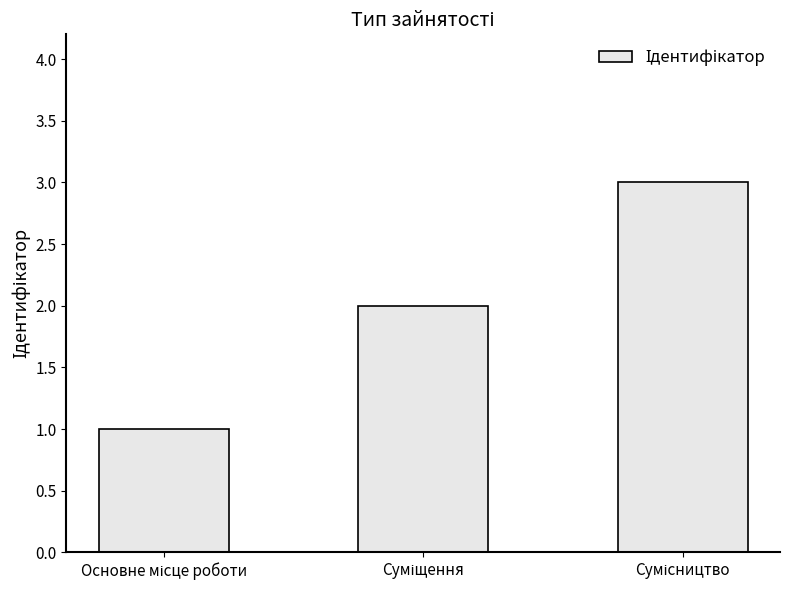

Count the values in the range 1 to 3.

3